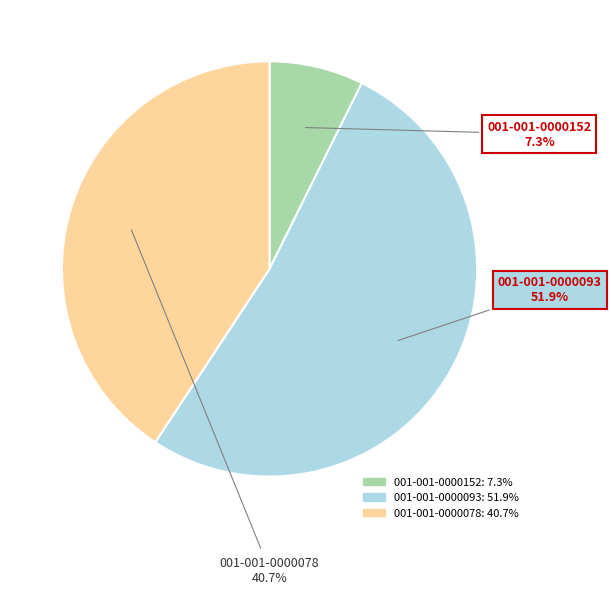

Between 001-001-0000152 and 001-001-0000078, which is larger?

001-001-0000078